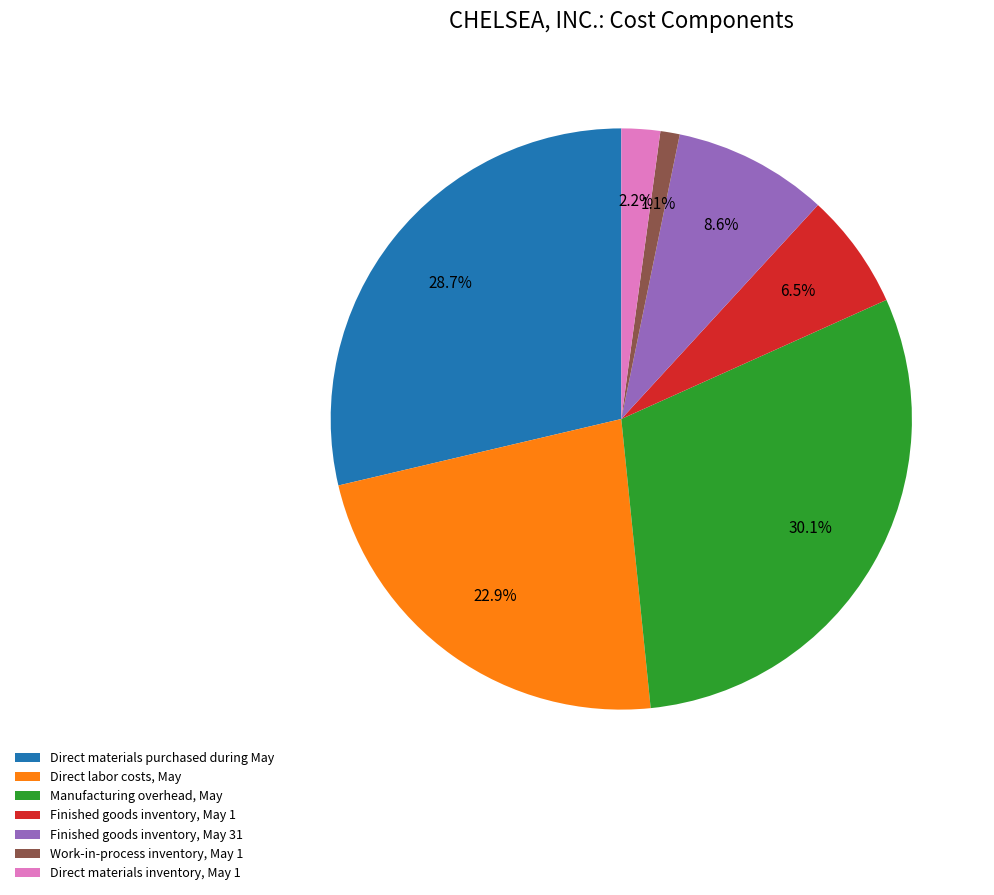

What percentage is NOT represented by Direct materials inventory, May 1?

97.8%